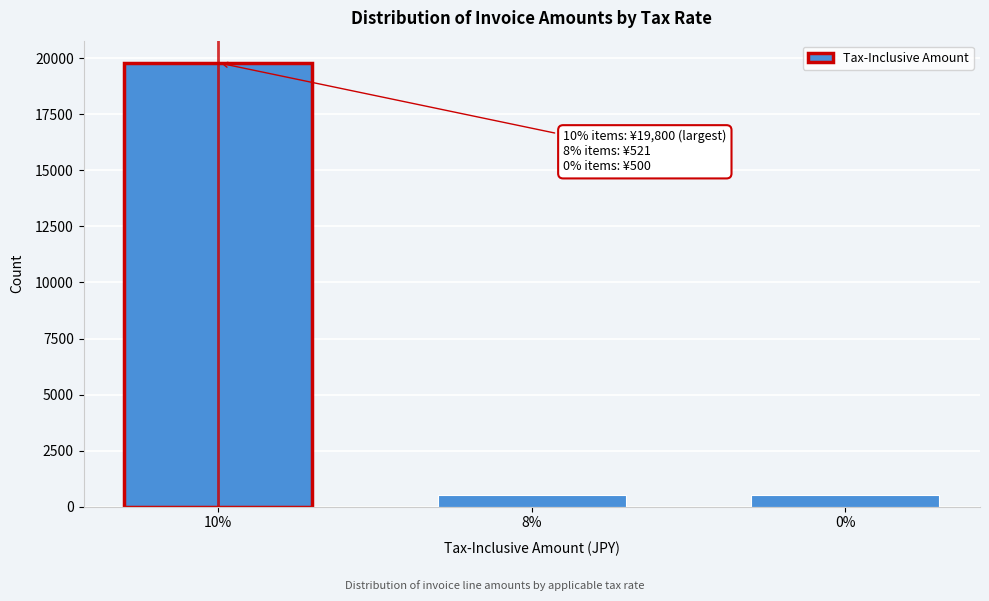

The value at 0% is 500. True or false?

True